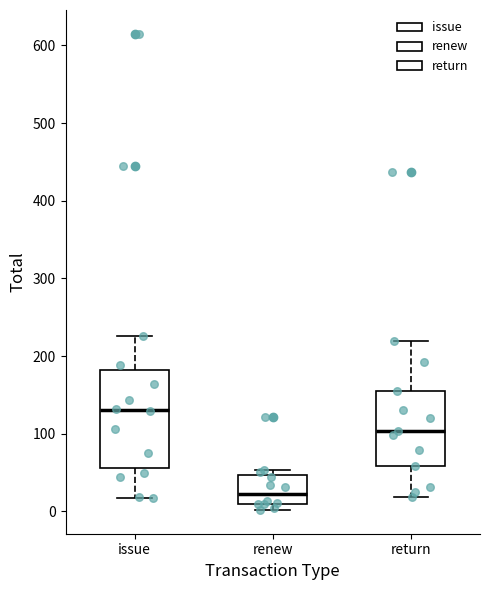

Reading left to right, read every box against the y-axis: the position of its median line, the range the box covers, and the ends of its whiskers. The values are not printed on the chart, so give them approximately, as read against the axis.

issue: median 130, box 60 to 180, whiskers 20 to 230
renew: median 20, box 10 to 50, whiskers 0 to 50 (just above the box's upper edge)
return: median 100, box 60 to 160, whiskers 20 to 220